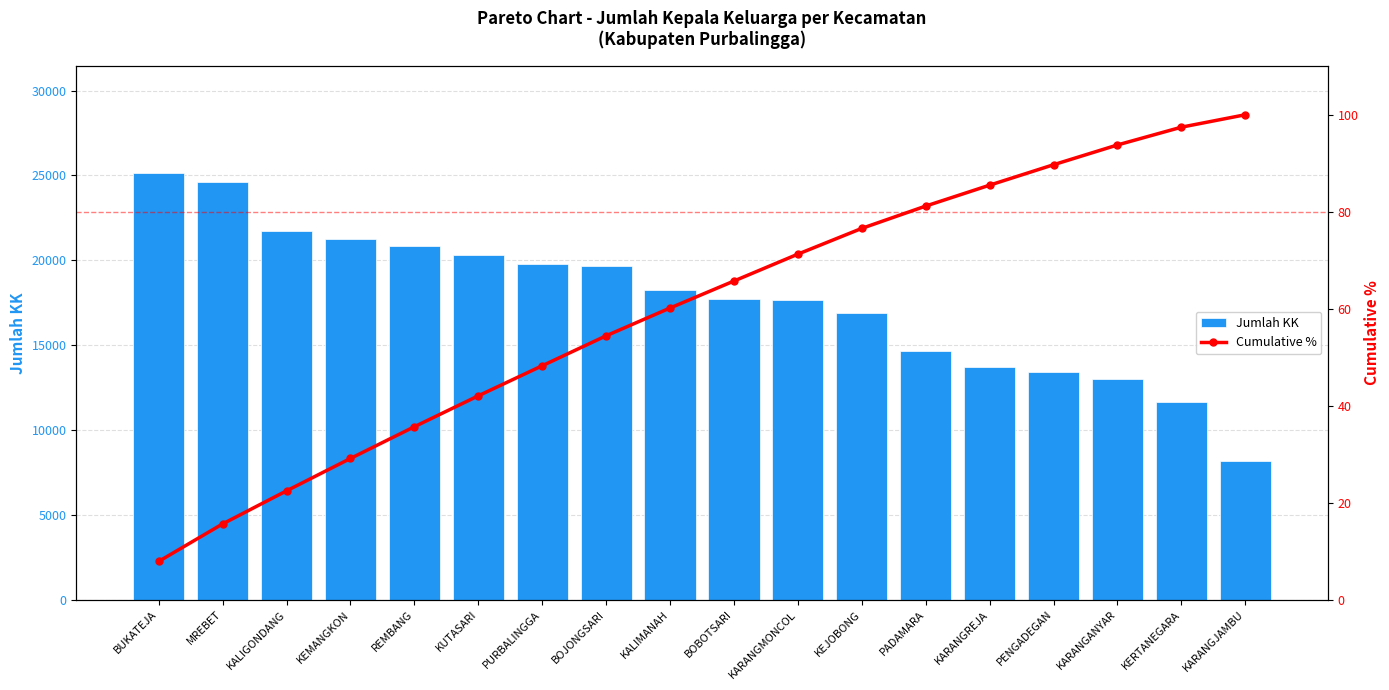

What is the average value of the Jumlah KK series?

17691